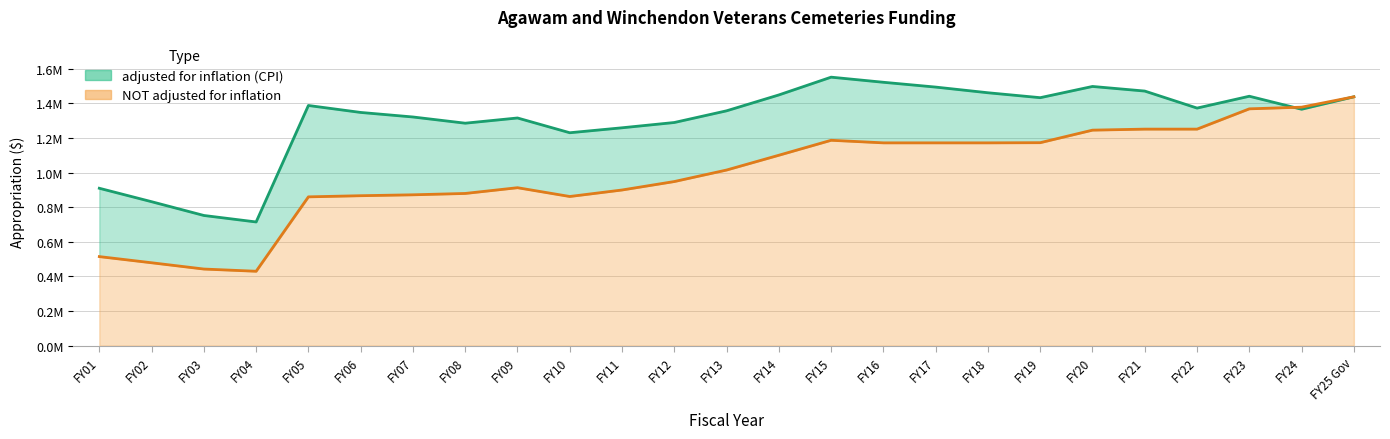

What is the value of the adjusted for inflation (CPI) point at the 19th from the left?

1432834